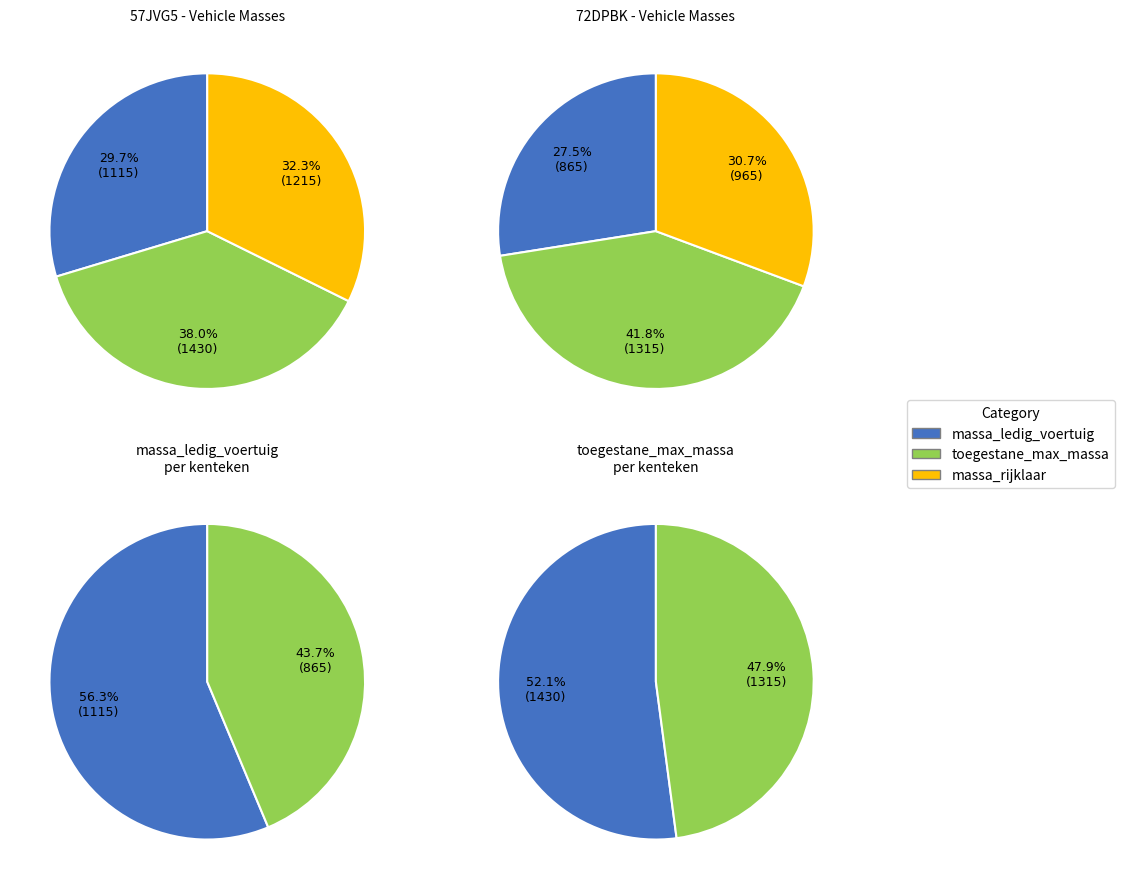

Do 57JVG5 and 72DPBK together represent more than half of the pie?

Yes